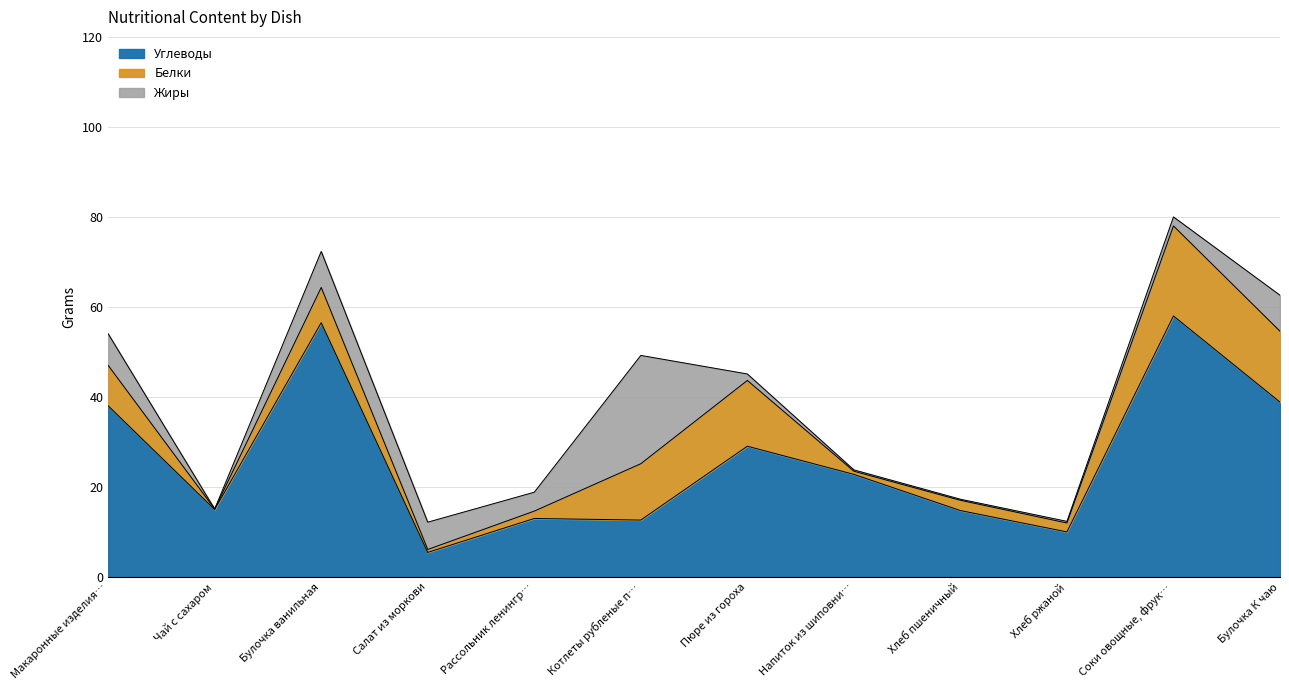

How many values in the Жиры series are below 4?

6